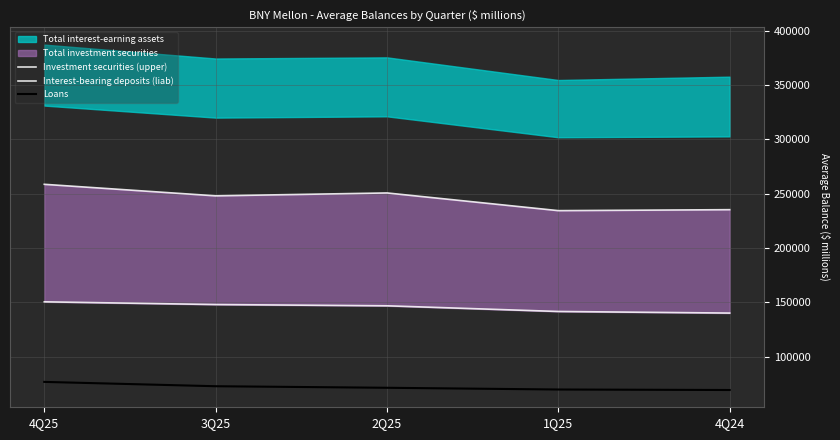

What is the spread (max minus min) of values at 4Q24?

166070